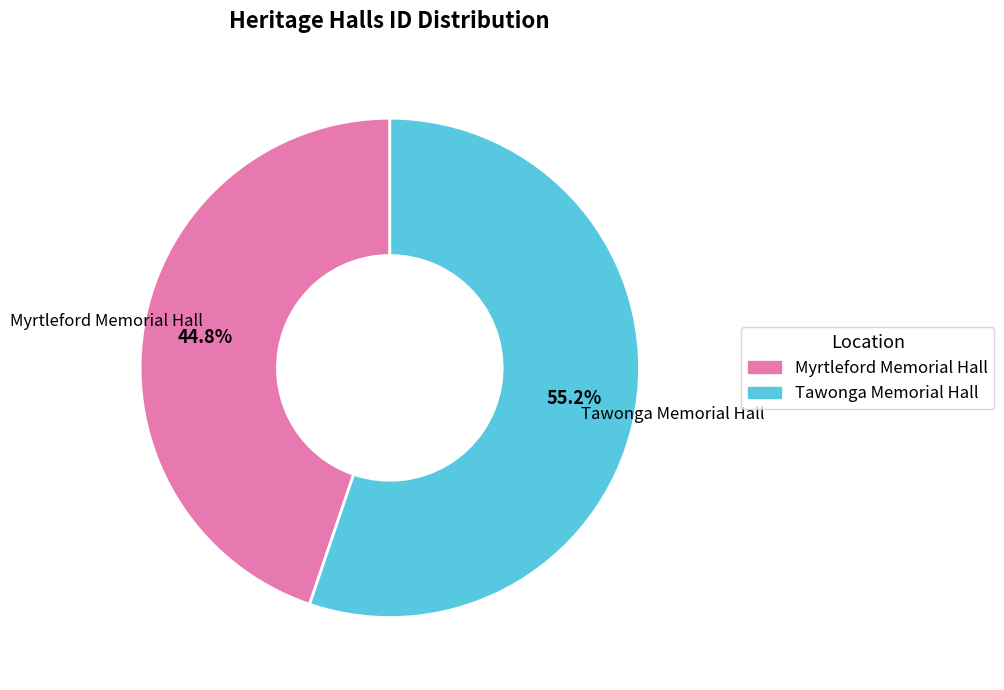

True or false: Myrtleford Memorial Hall accounts for 36% of the total.

False